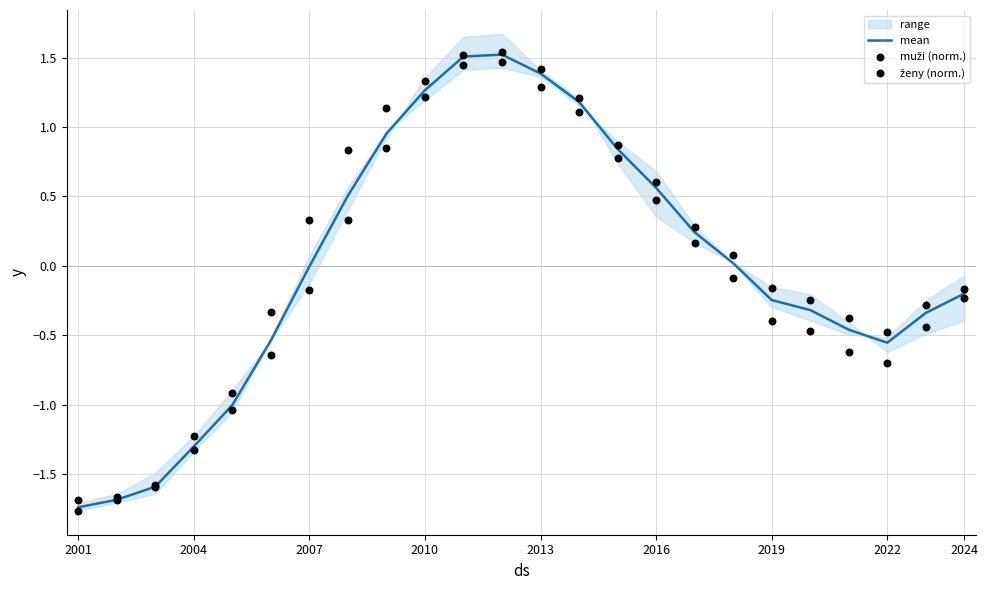

Which series contains the highest Y value?

ženy (norm.)